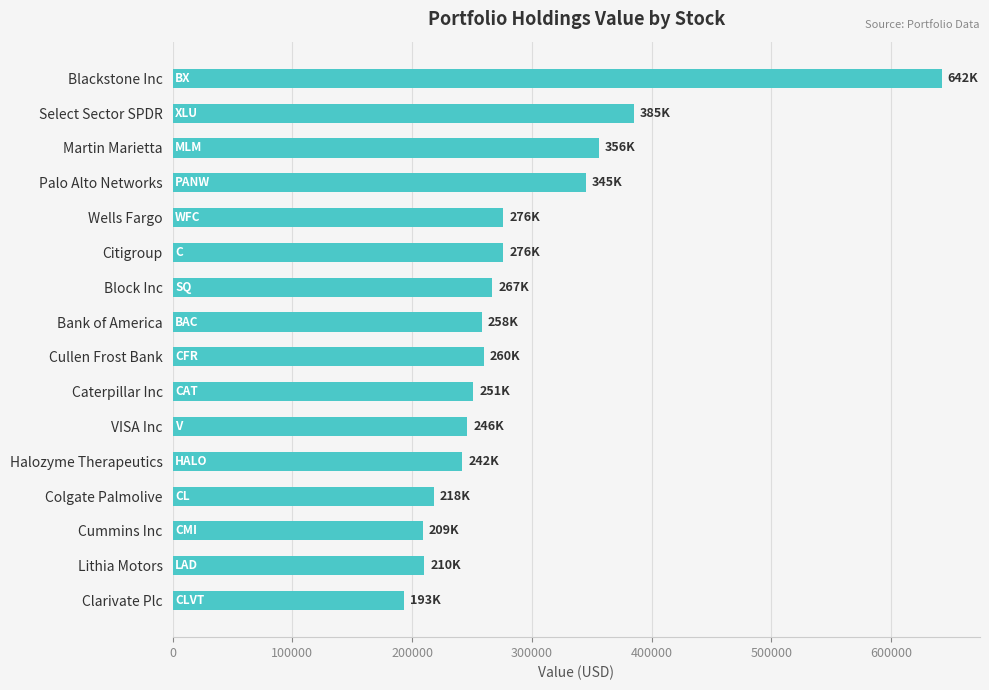

Count the number of categories in the chart.

16